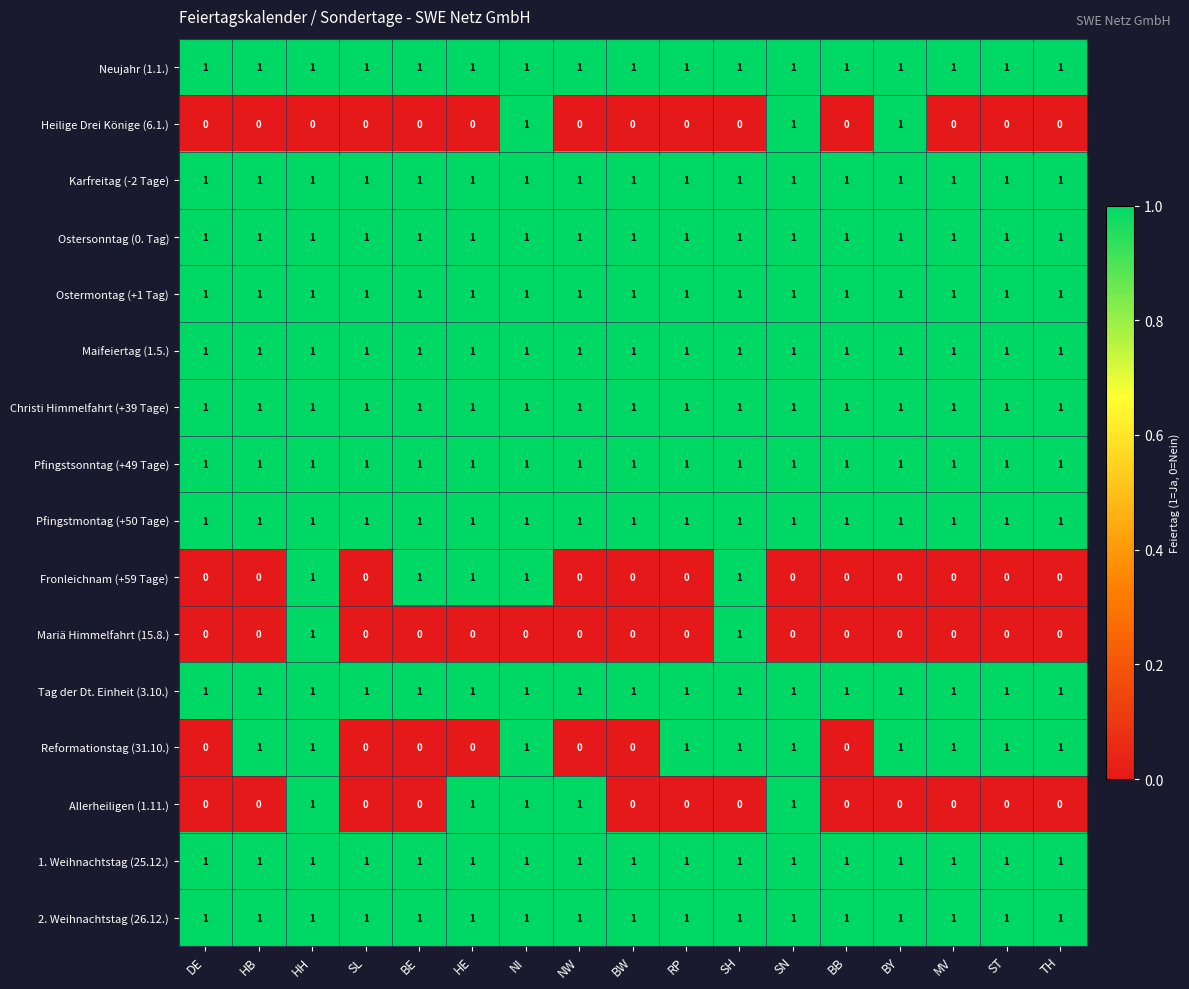

True or false: Allerheiligen (1.11.) has a value of 0 at BW.

True